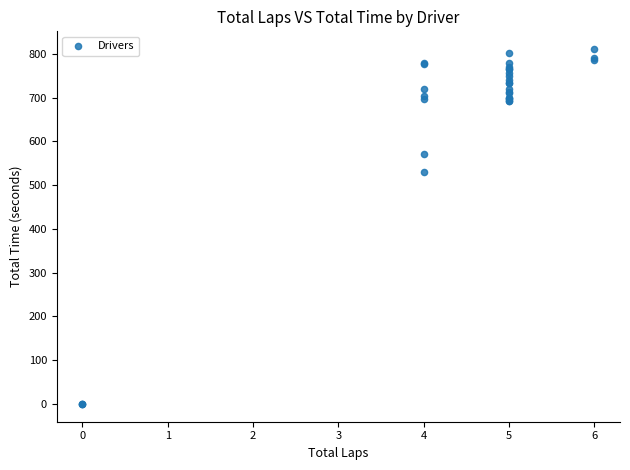

What Y value in the scatter plot is closest to 405?

529.1